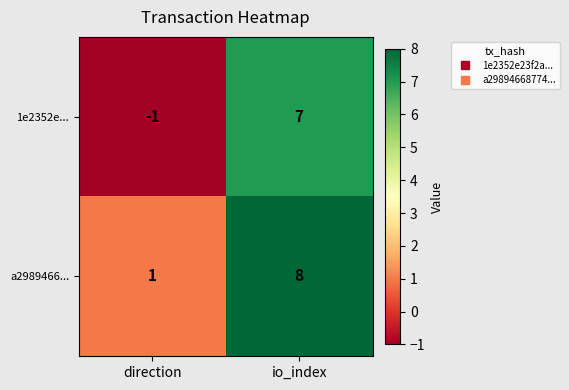

Is it true that 1e2352e... equals -2 at direction?

False